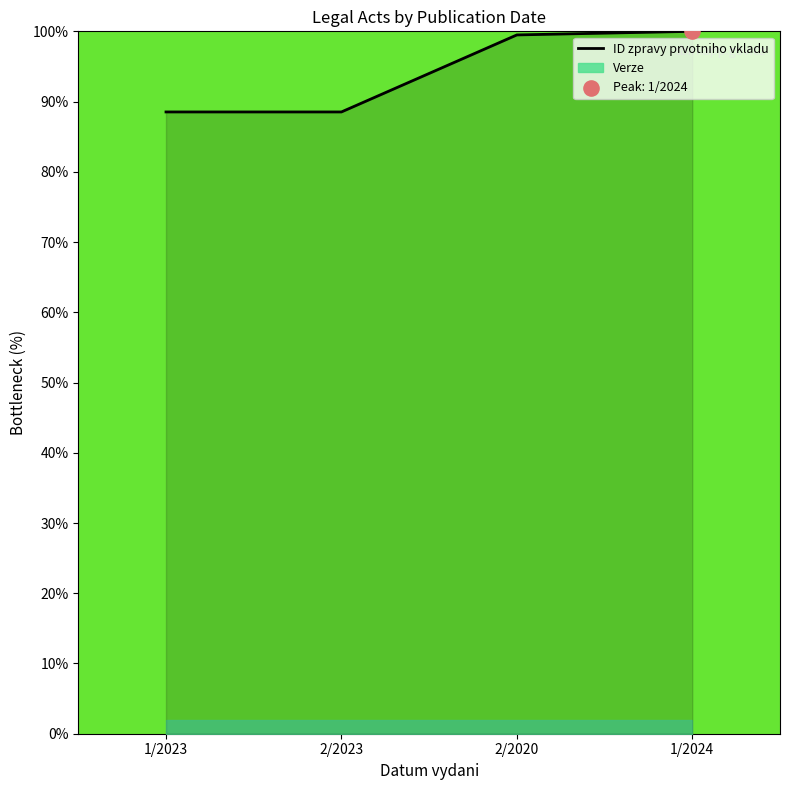

What is the change in value from 2/2023 to 1/2024?

+11.5